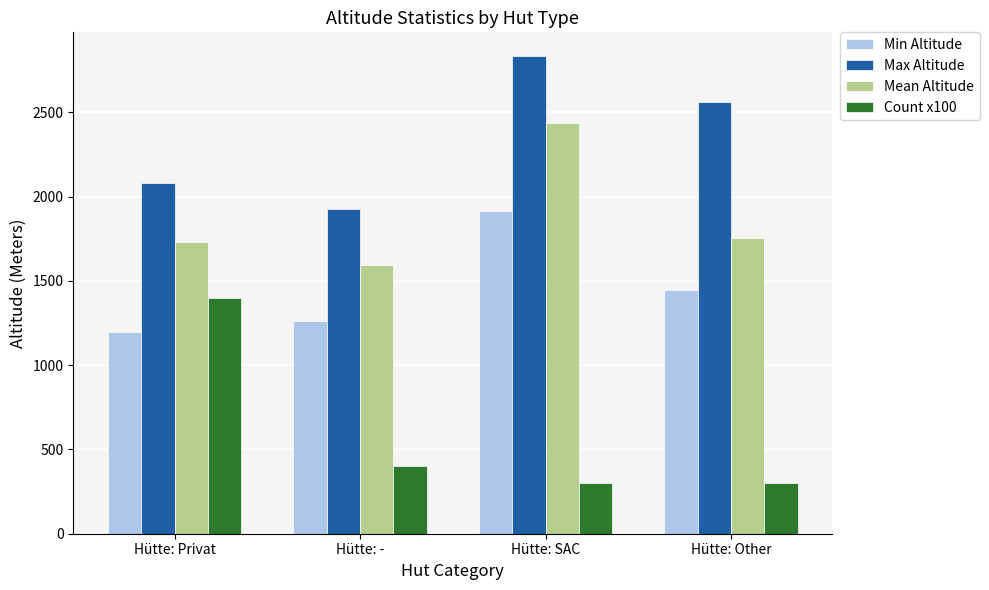

Reading left to right, list all the values displayed in this chart.

Min Altitude: Hütte: Privat=1200	Hütte: -=1262	Hütte: SAC=1915	Hütte: Other=1446
Max Altitude: Hütte: Privat=2083	Hütte: -=1929	Hütte: SAC=2834	Hütte: Other=2565
Mean Altitude: Hütte: Privat=1734	Hütte: -=1595	Hütte: SAC=2437	Hütte: Other=1753
Count x100: Hütte: Privat=1400	Hütte: -=400	Hütte: SAC=300	Hütte: Other=300